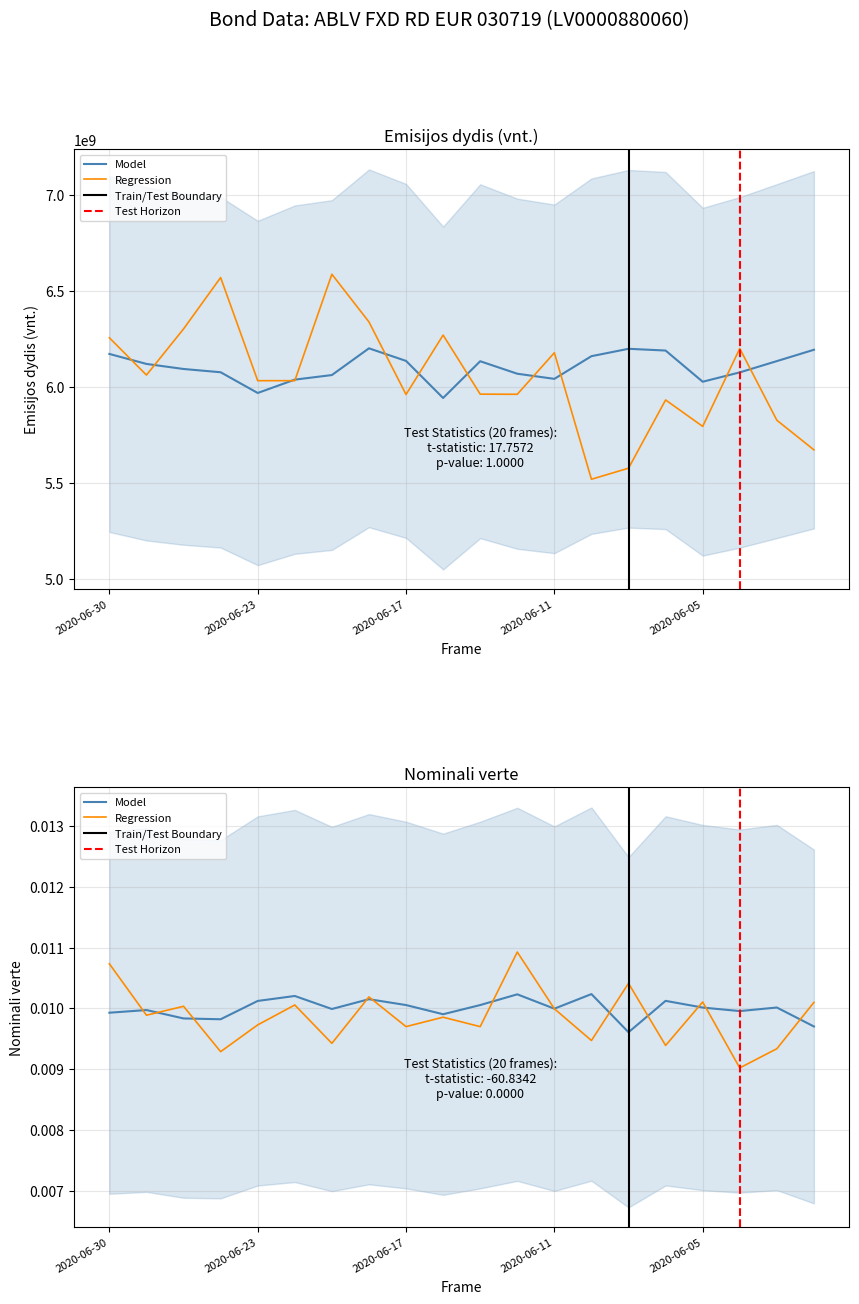

What is the total value across all series at 2020-06-15?

6104382980.0